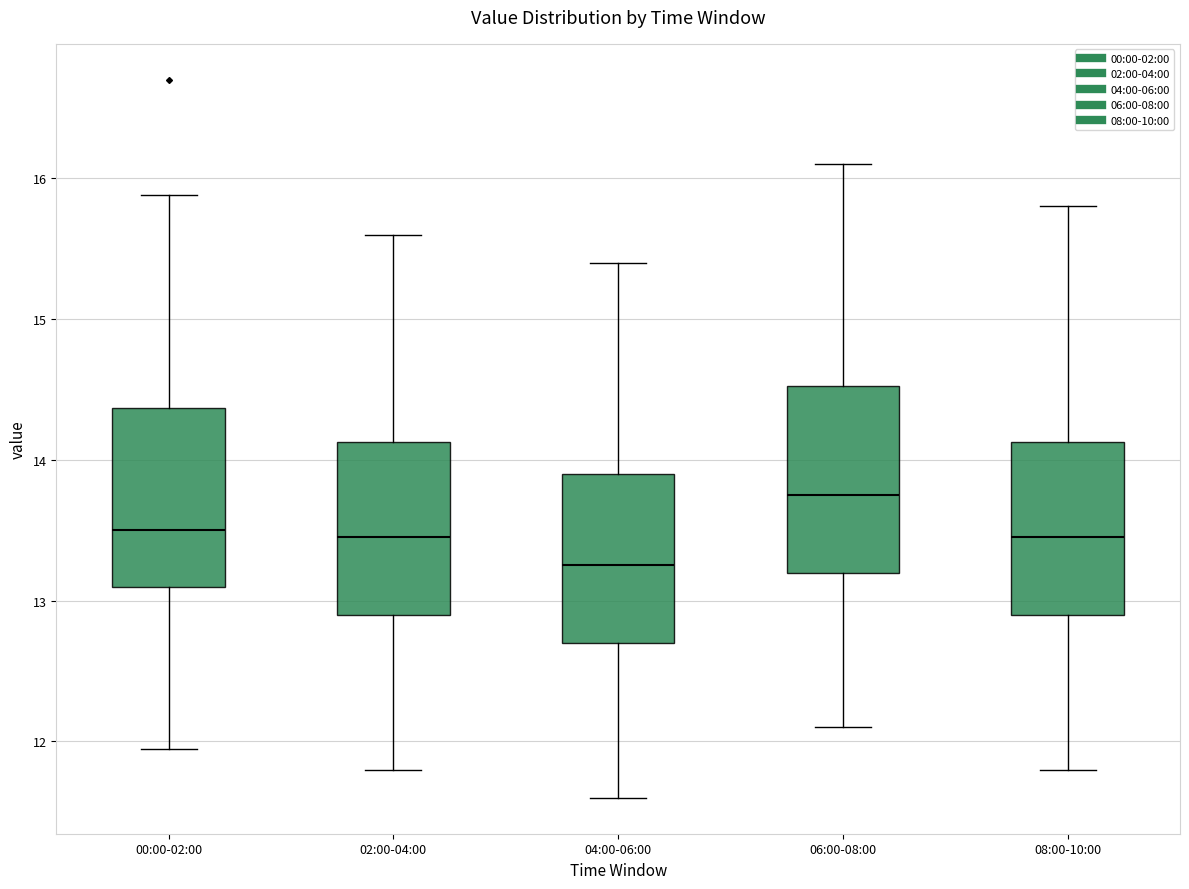

Where does the lower whisker of the box for 04:00-06:00 end on the y-axis? The values are not printed on the chart, so give them approximately, as read against the axis.

11.6